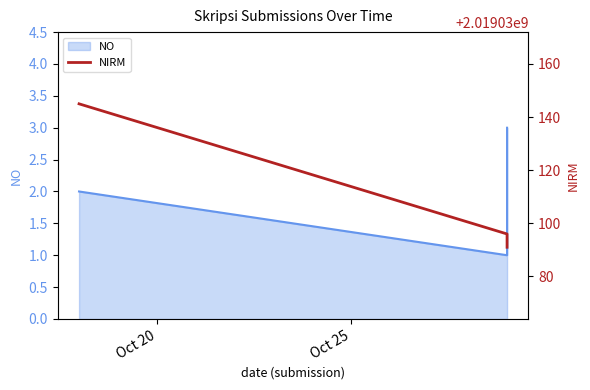

What is the value of the NO point at the 2nd from the left?

1